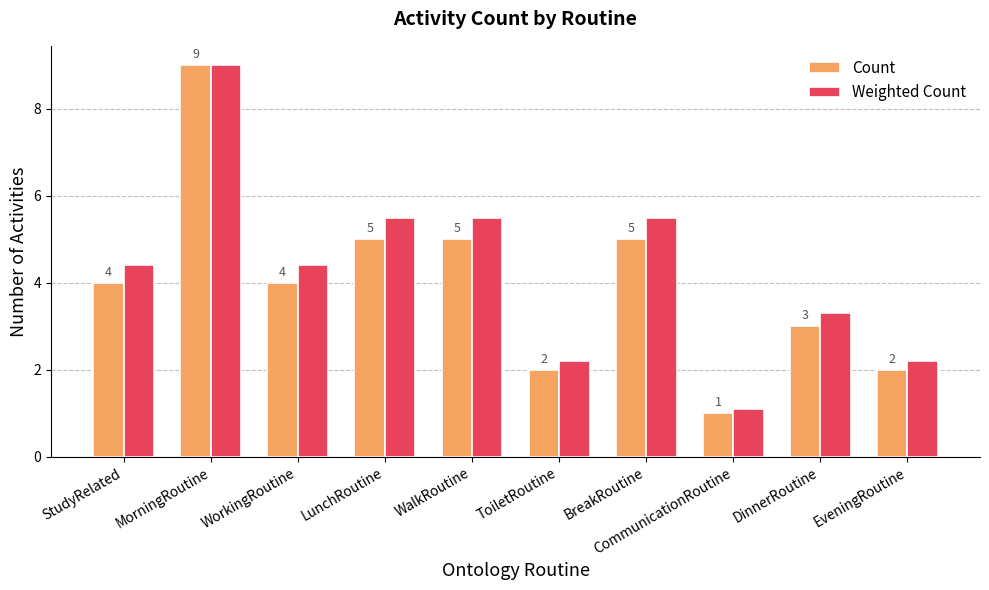

The value of Weighted Count at CommunicationRoutine is 0.3. True or false?

False